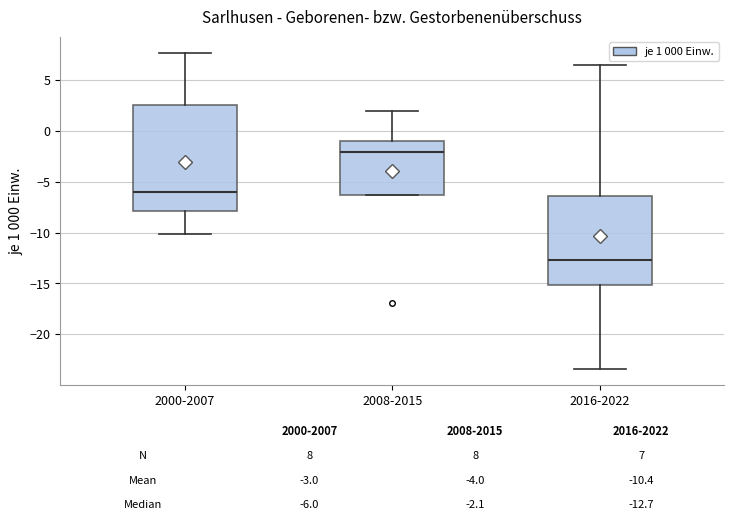

Which box has the highest median line?

2008-2015